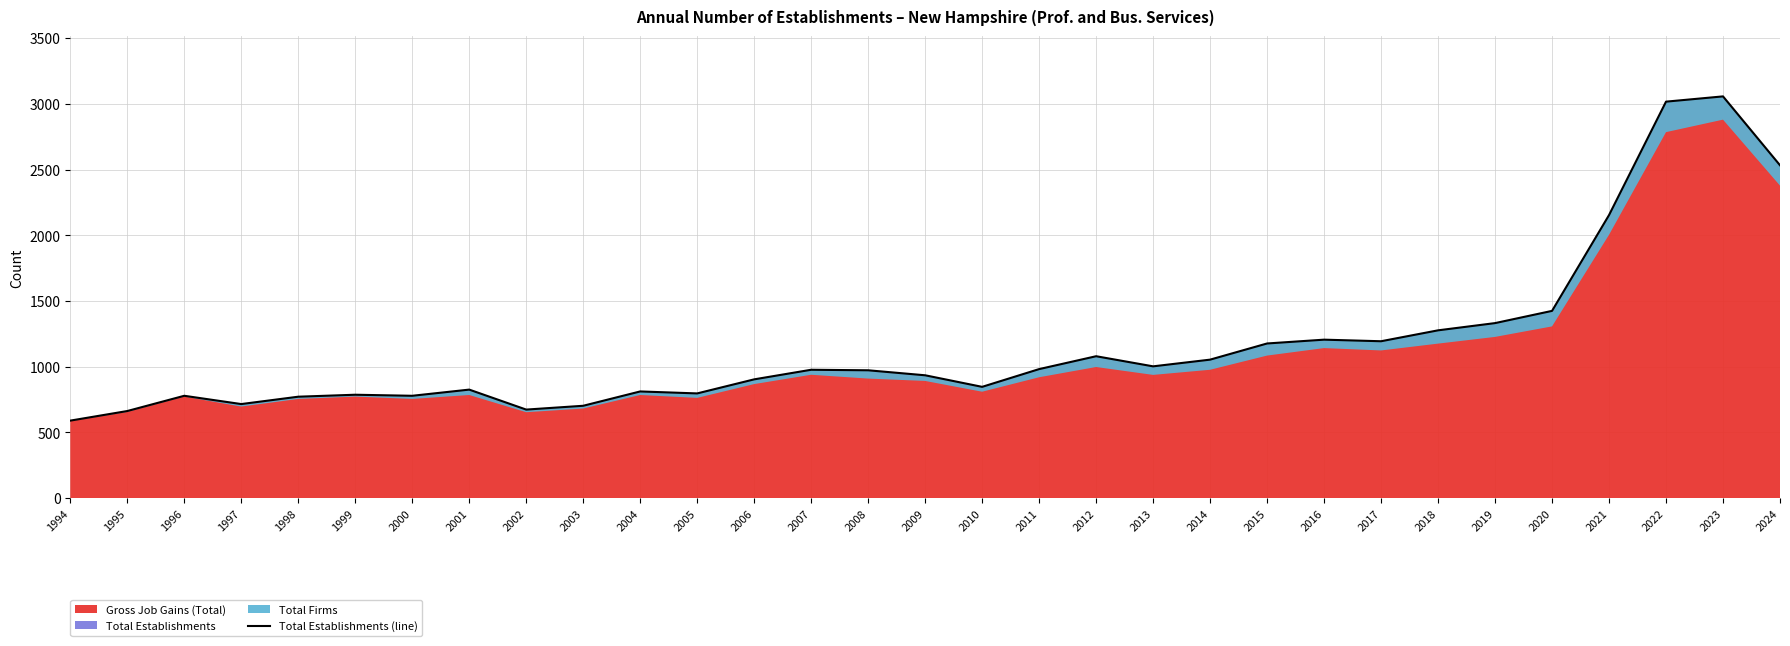

Does the chart display data point markers on the line(s)?

No